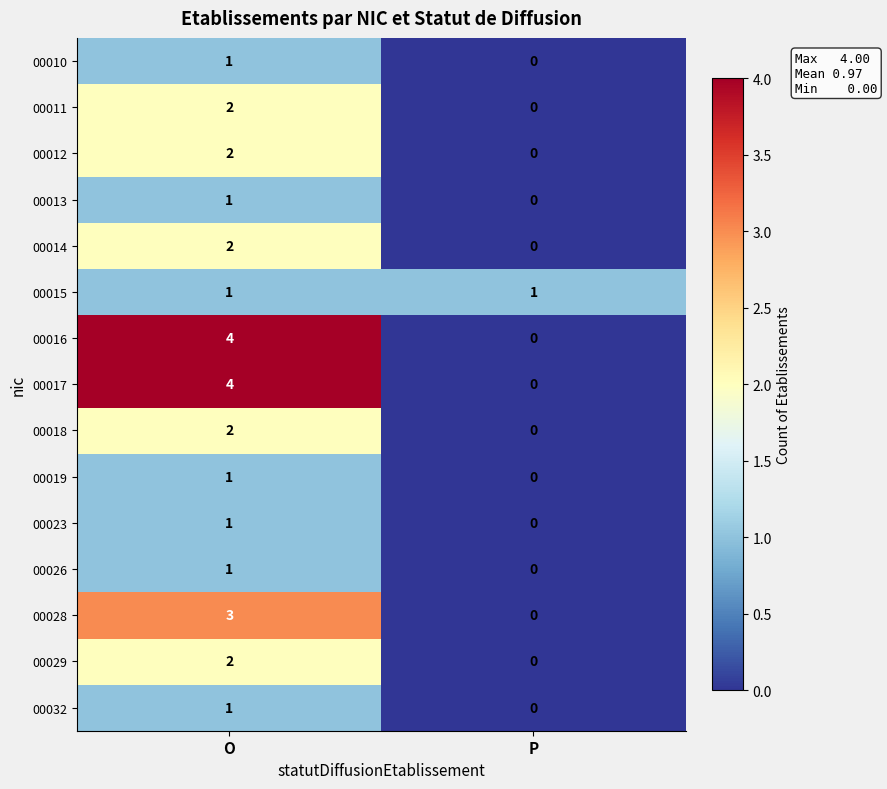

Is it true that 00026 equals 1 at O?

True